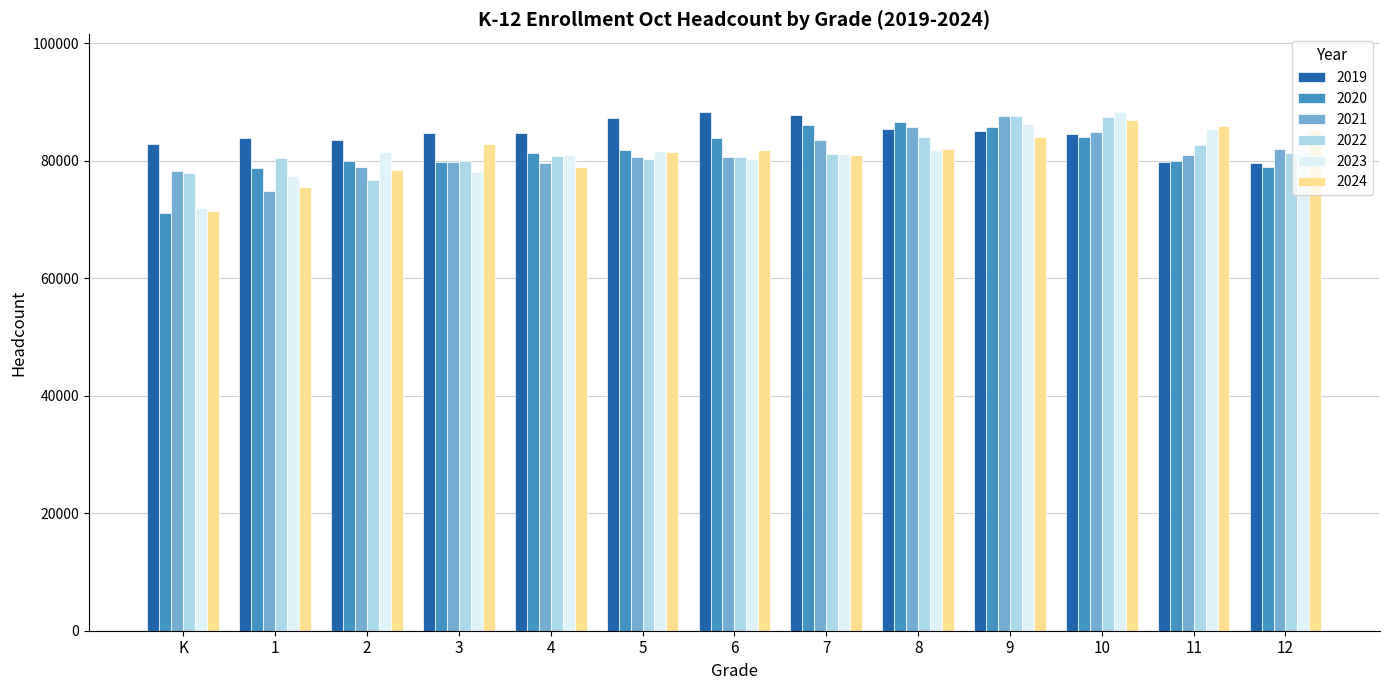

At which label does 2021 first exceed 80673?

5